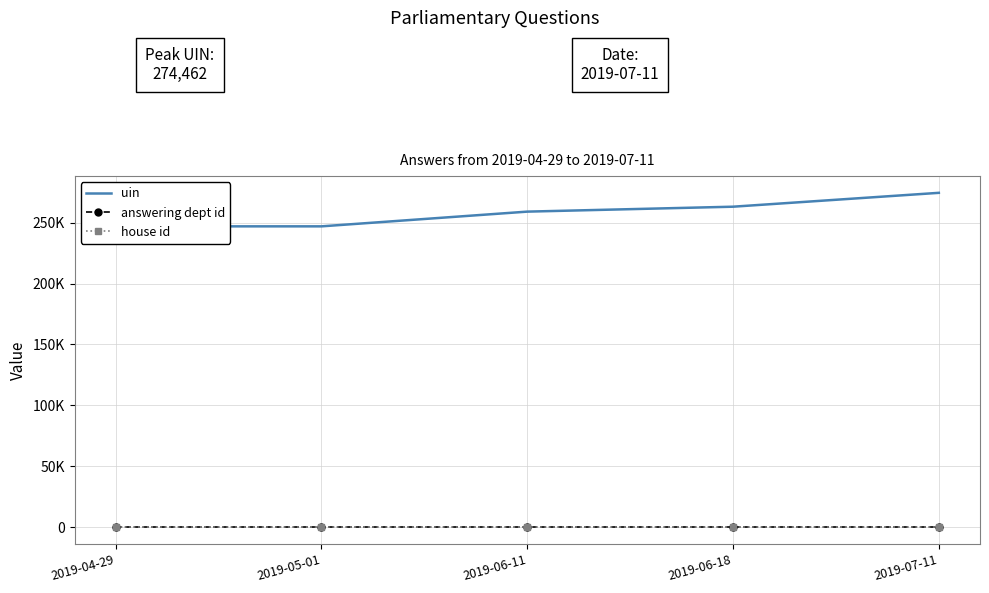

Which series has the widest spread of values?

uin